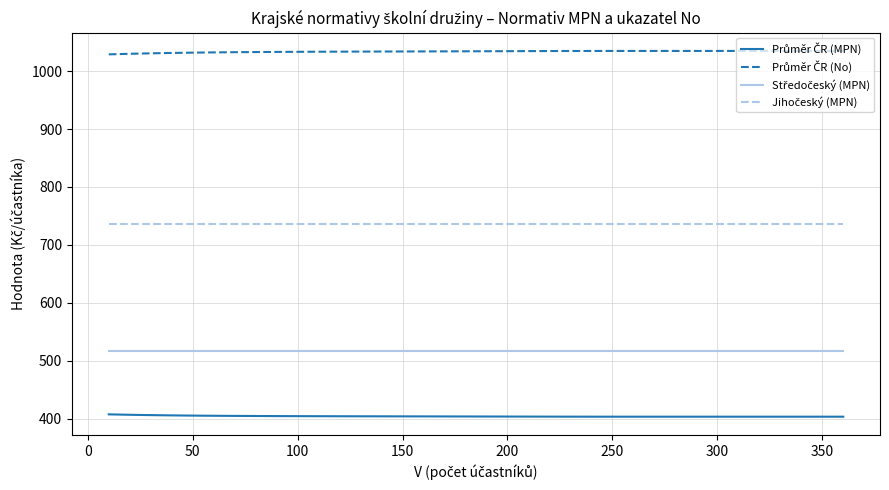

What is the minimum value shown in the chart?

403.7